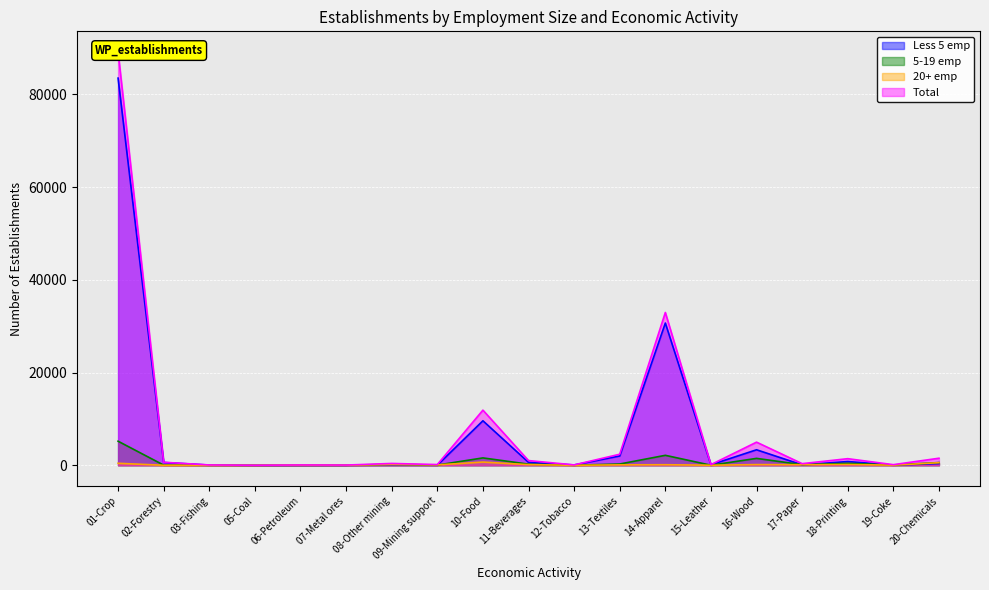

True or false: Less 5 emp has more than 0 points higher than both neighbors.

True